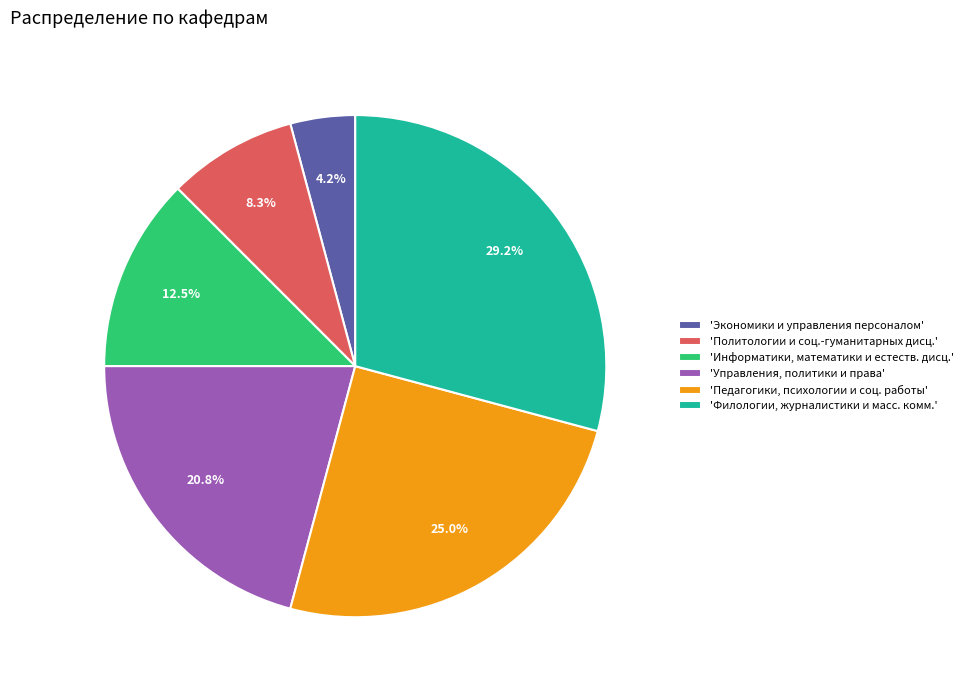

How many segments does this pie chart have?

6